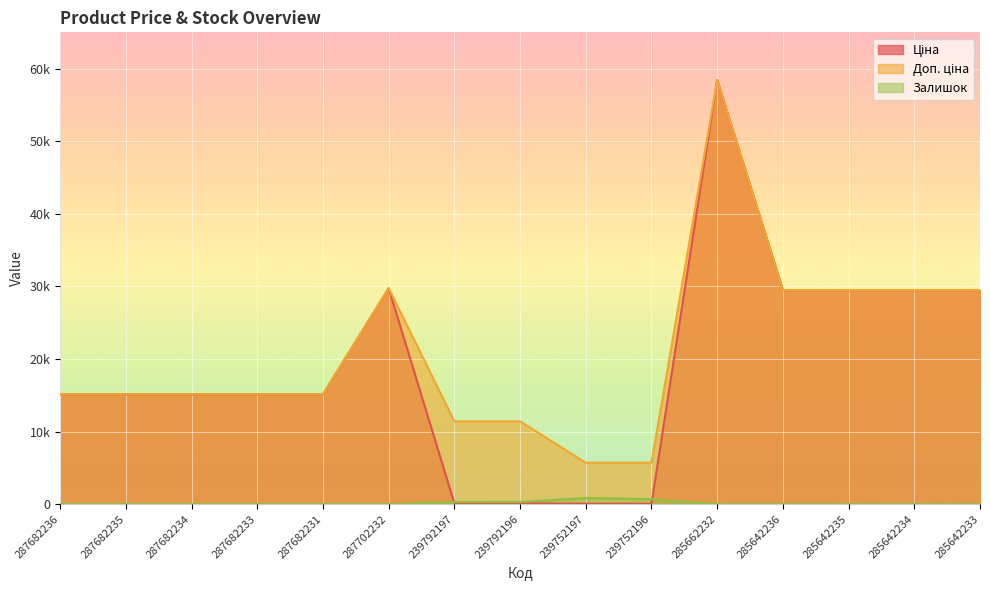

Between 239752196 and 285642235, which is larger?

285642235